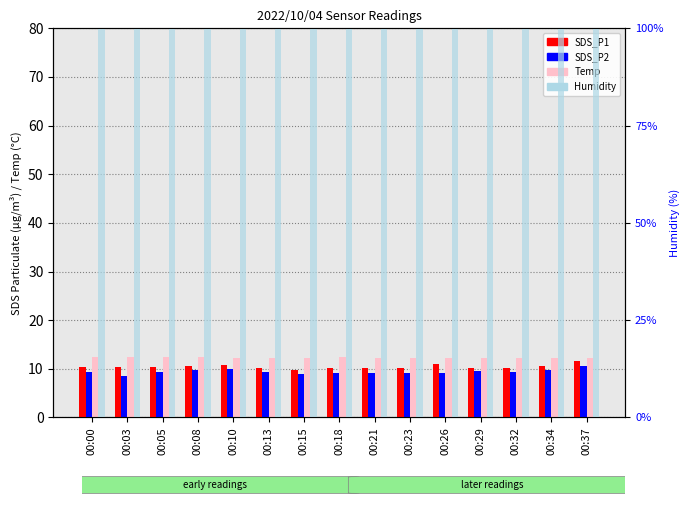

Reading right to left, list all the values displayed in this chart.

SDS_P1: 11.6	10.6	10.2	10.2	10.9	10.2	10.1	10.1	9.8	10.1	10.9	10.6	10.3	10.3	10.3
SDS_P2: 10.6	9.7	9.4	9.5	9.1	9.2	9.1	9.2	9.0	9.3	10.0	9.7	9.4	8.6	9.3
Temp: 12.2	12.3	12.2	12.2	12.3	12.3	12.3	12.4	12.3	12.3	12.3	12.4	12.4	12.4	12.4
Humidity: 99.9	99.9	99.9	99.9	99.9	99.9	99.9	99.9	99.9	99.9	99.9	99.9	99.9	99.9	99.9